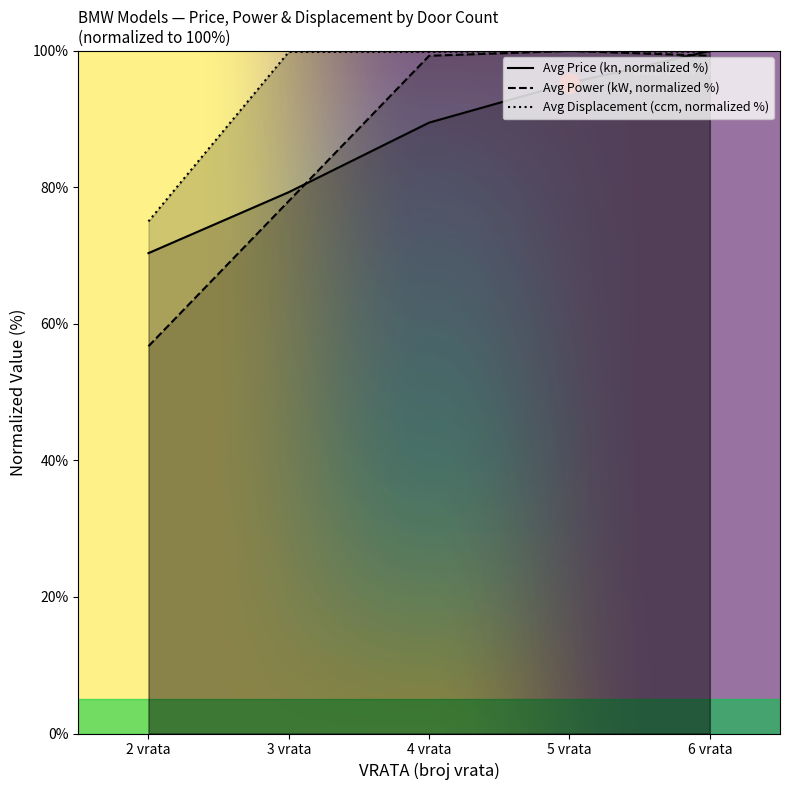

Where is the first local maximum for Avg Power (kW)?

5 vrata